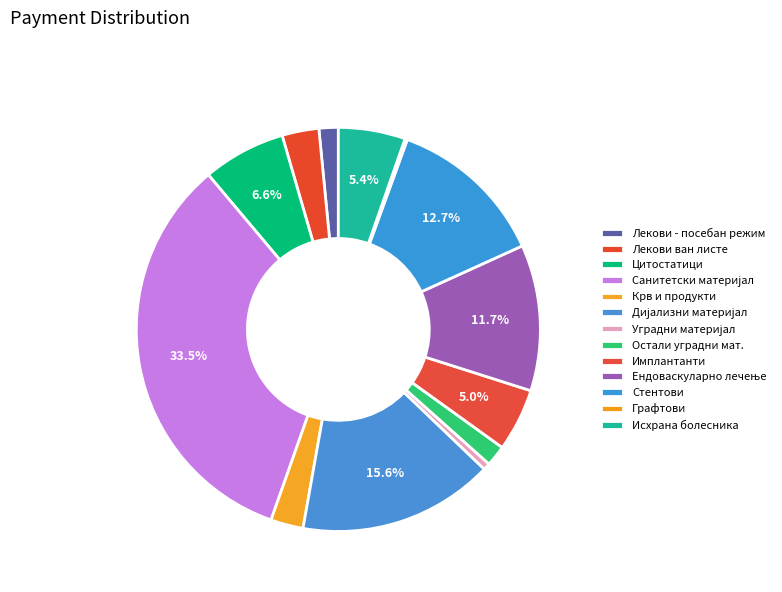

Count the number of slices in the pie.

13